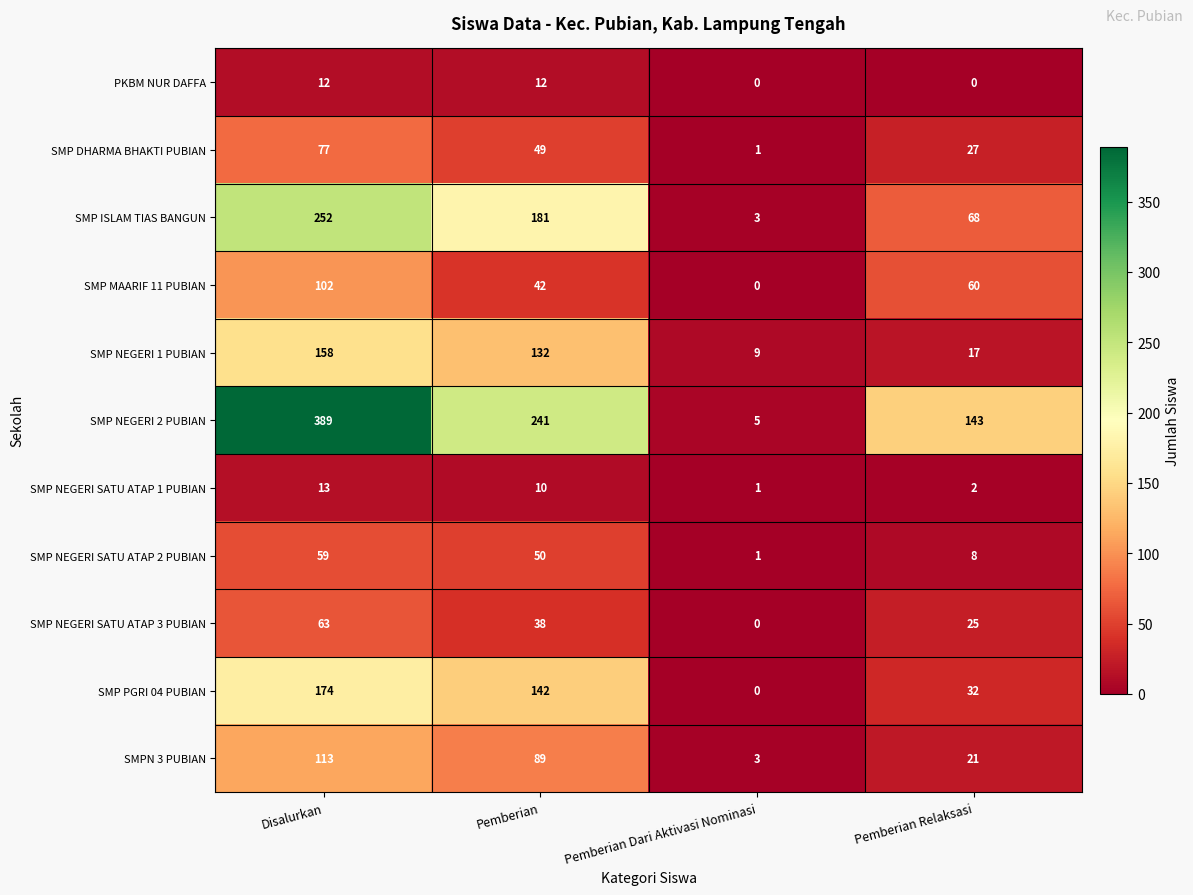

List the series in order of their peak value, lowest first.

PKBM NUR DAFFA, SMP NEGERI SATU ATAP 1 PUBIAN, SMP NEGERI SATU ATAP 2 PUBIAN, SMP NEGERI SATU ATAP 3 PUBIAN, SMP DHARMA BHAKTI PUBIAN, SMP MAARIF 11 PUBIAN, SMPN 3 PUBIAN, SMP NEGERI 1 PUBIAN, SMP PGRI 04 PUBIAN, SMP ISLAM TIAS BANGUN, SMP NEGERI 2 PUBIAN